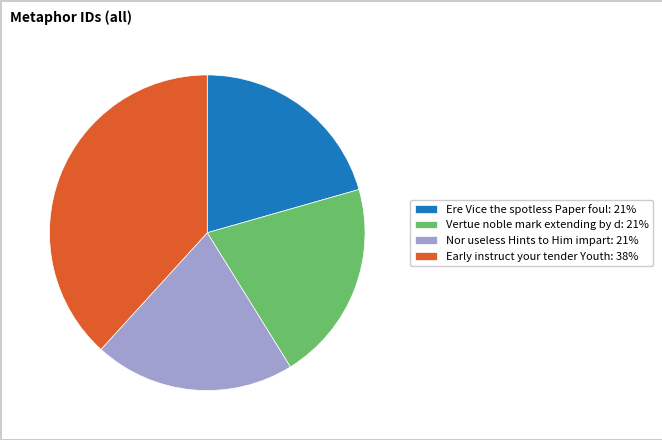

Is Vertue noble mark extending by d: 21% the majority of the pie?

No